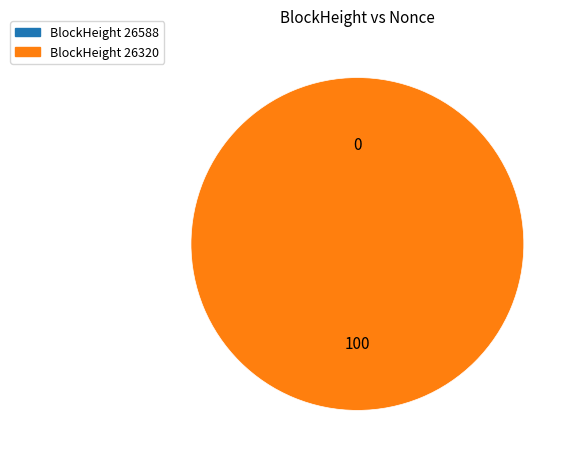

Do 26588 and 26320 together represent more than half of the pie?

Yes